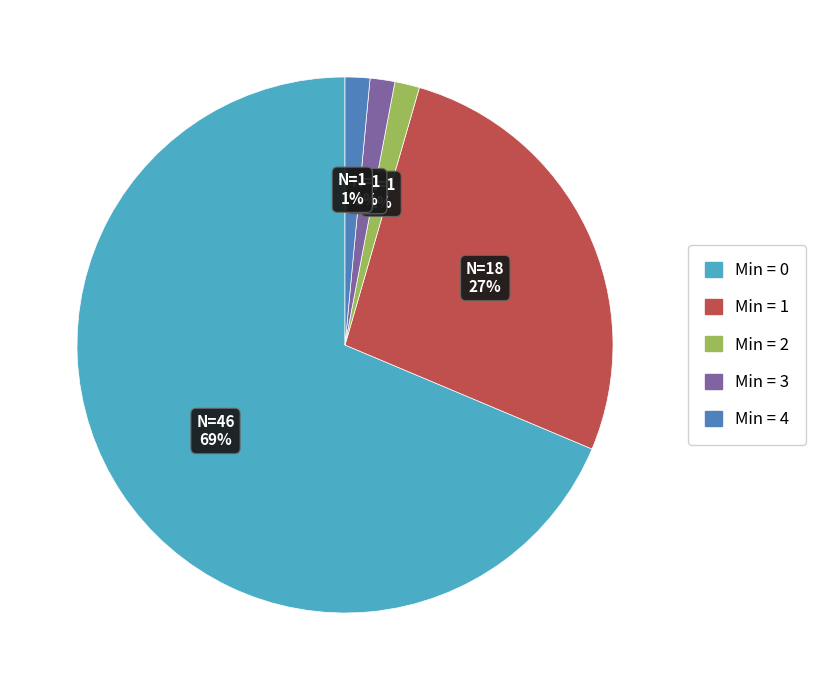

To the nearest percent, what is the average slice percentage?

20%